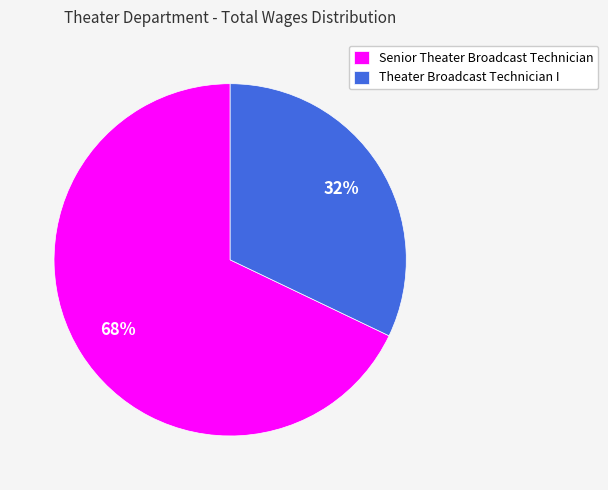

Count the number of slices in the pie.

2